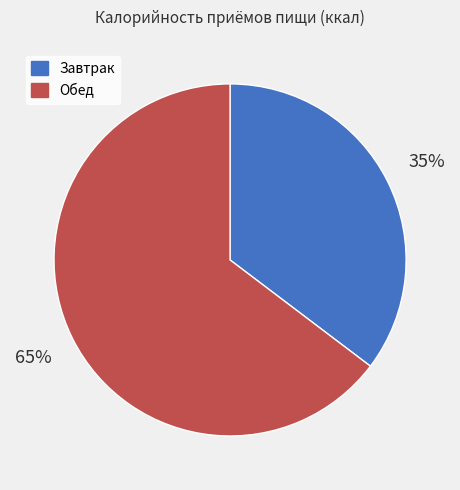

The Завтрак slice represents 35% of the pie. True or false?

True